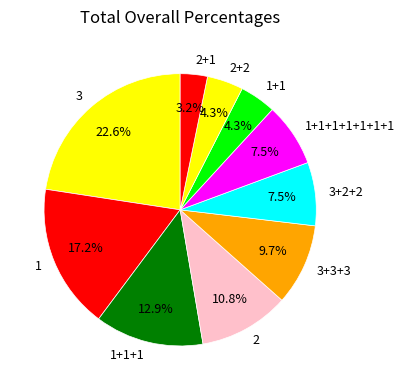

Count the number of slices in the pie.

10